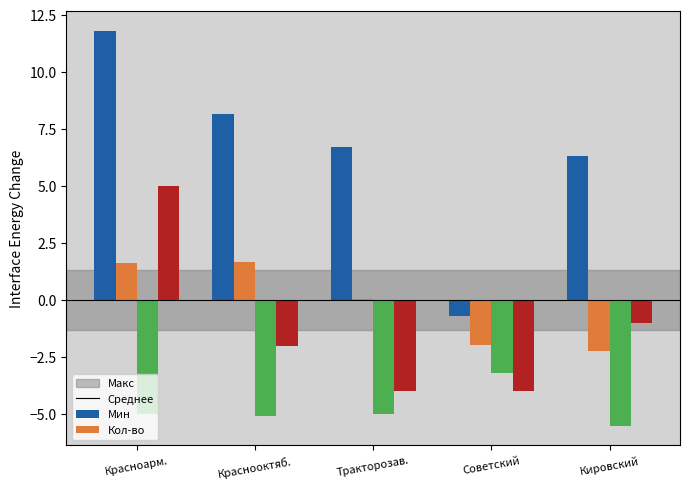

Is the value of Среднее at Кировский greater than the value of Мин at Кировский?

Yes